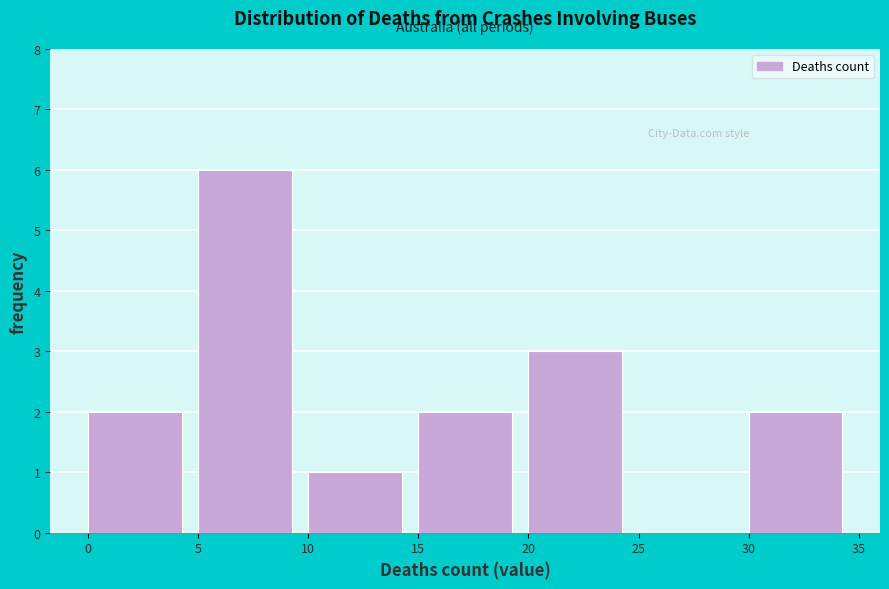

Reading left to right, transcribe this chart: for each bar, give the range it covers on the x-axis and its height. The values are not printed on the chart, so give them approximately, as read against the axis.

0 to 5: 2
5 to 10: 6
10 to 15: 1
15 to 20: 2
20 to 25: 3
25 to 30: 0
30 to 35: 2